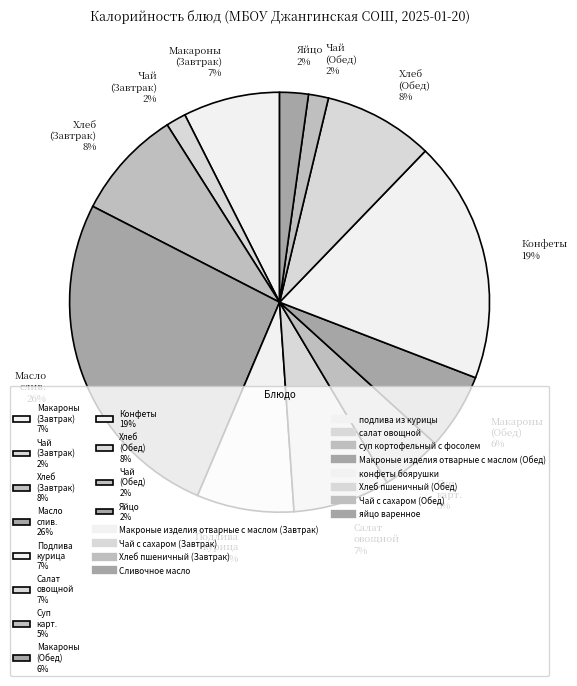

Is there a majority slice in this chart?

No